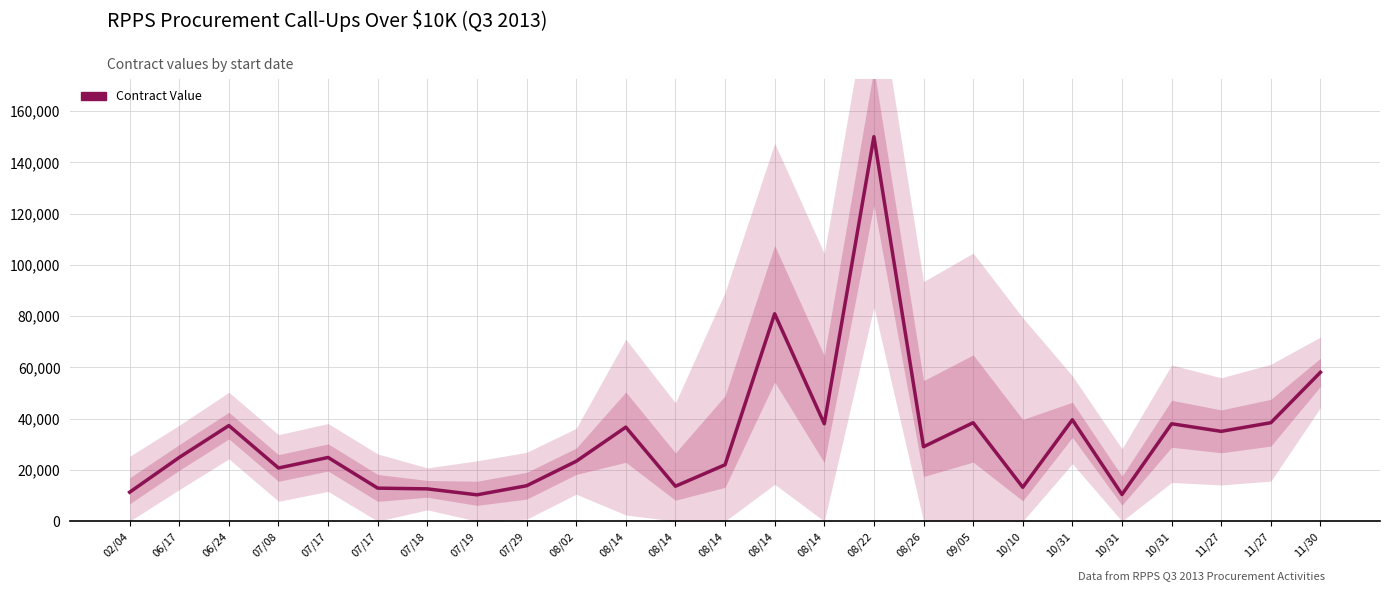

Reading left to right, list all the values displayed in this chart.

11300.0	24868.0	37290.0	20747.0	24853.2	12887.6	12600.0	10283.0	13815.4	23365.0	36676.7	13627.0	22003.2	80904.0	38006.0	150000.0	29027.4	38415.5	13223.7	39550.0	10405.2	38006.0	35036.6	38415.5	58092.7